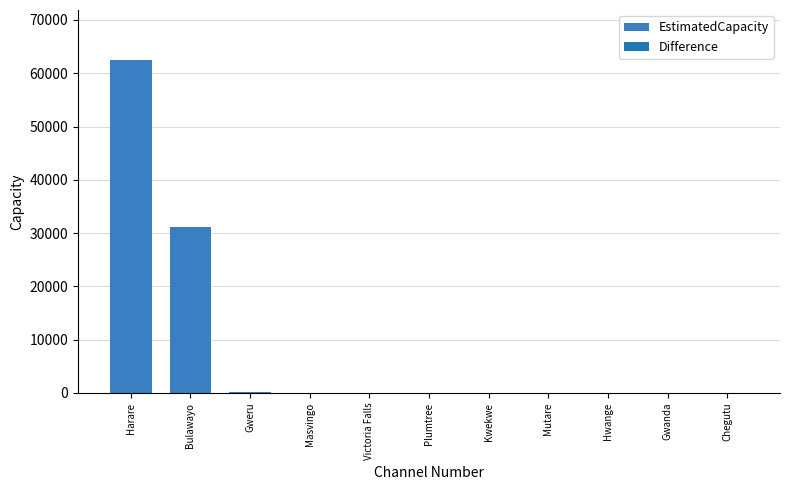

How many series are shown in this chart?

1